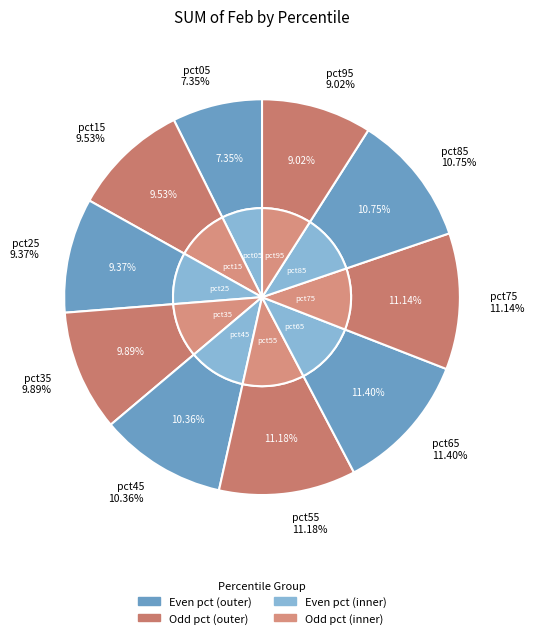

Approximately how many times larger is the value at pct65 compared to pct75?

1.0